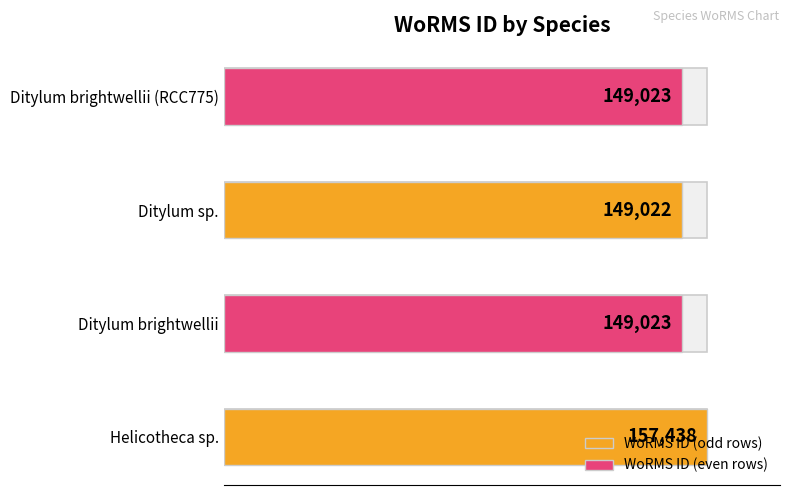

What is the change in value from Helicotheca sp. to Ditylum brightwellii (RCC775)?

-8415